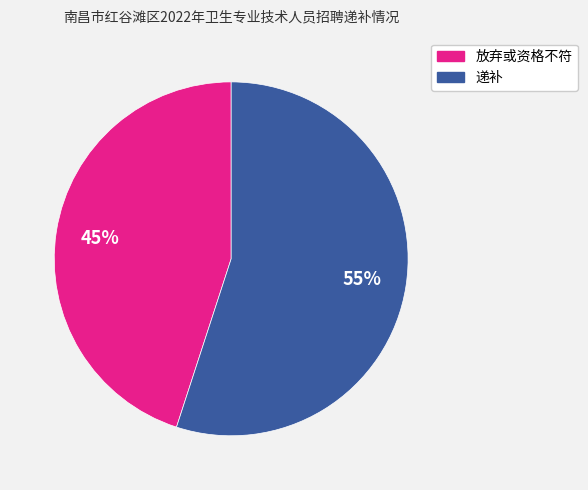

Is it true that 递补 is 60% of the pie?

False